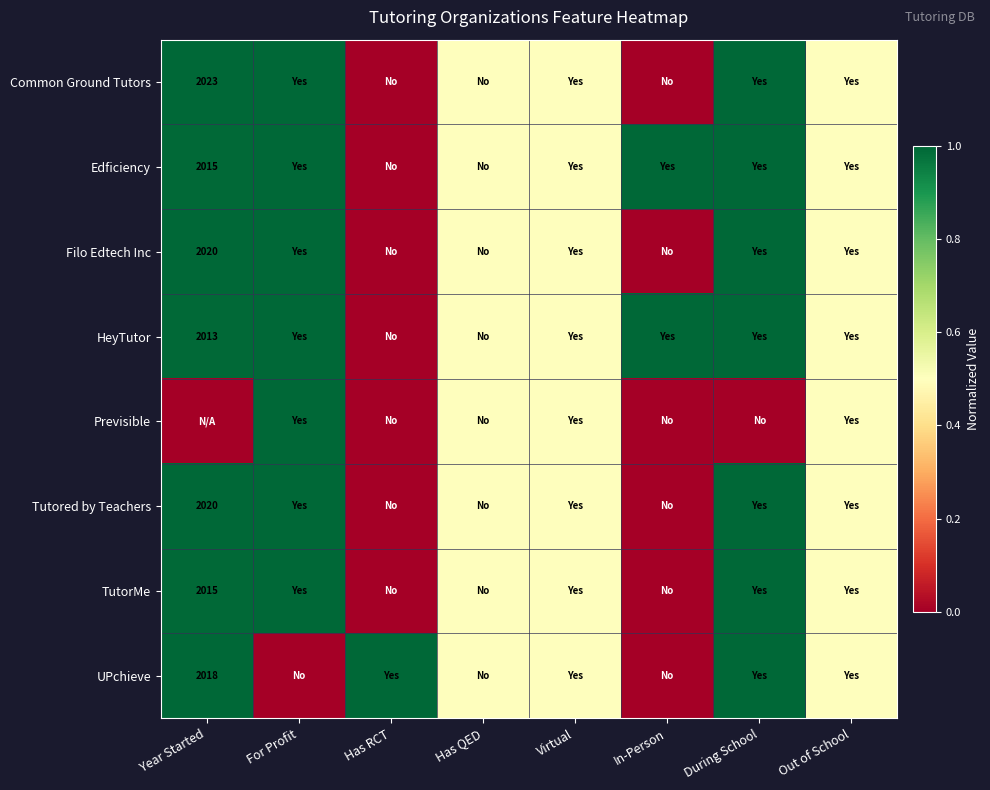

True or false: Common Ground Tutors has a value of 3115.1 at Year Started.

False